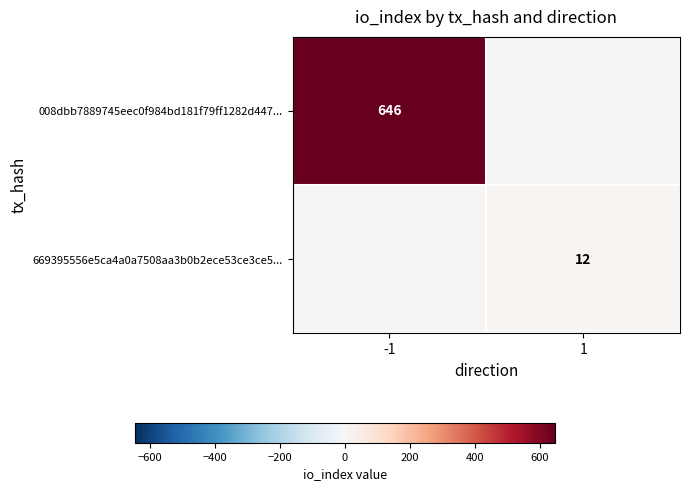

The value of 669395556e5ca4a0a7508aa3b0b2ece53ce3ce5... at 1 is 12. True or false?

True